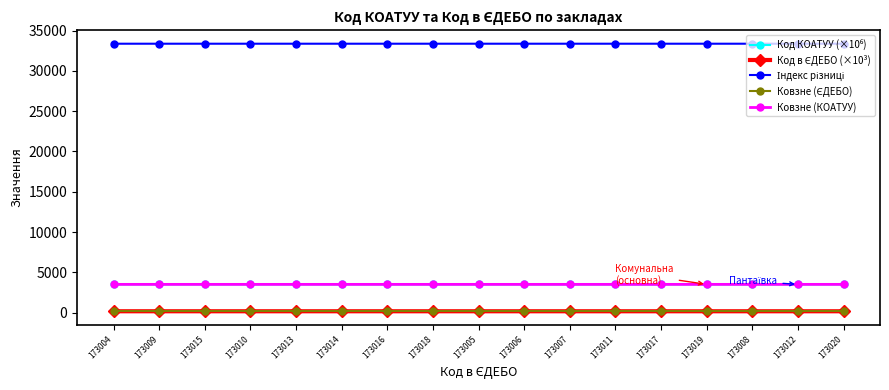

What is the total value across all series at 173011?

40739.5